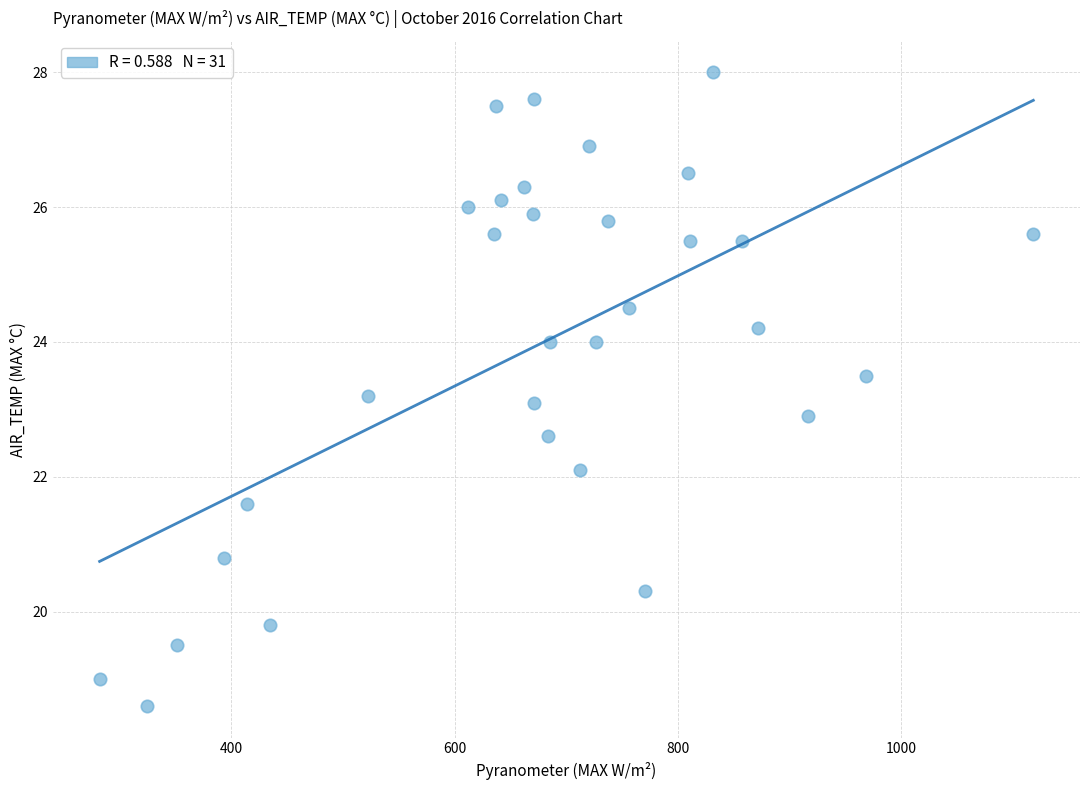

What is the range of Y values (max minus min)?

9.4